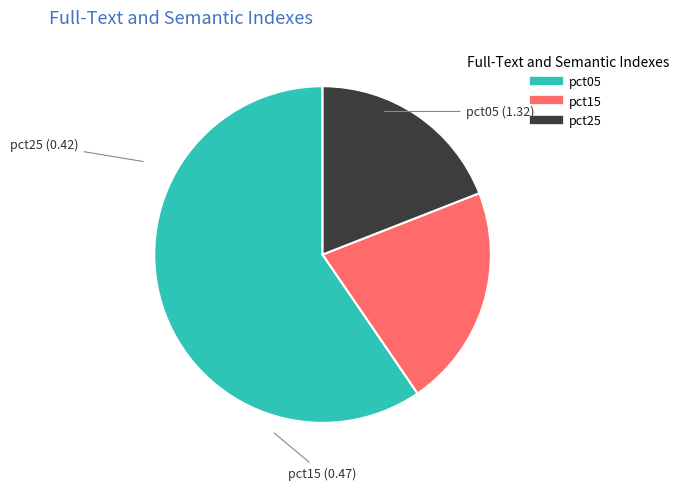

Does any single category account for the majority?

Yes